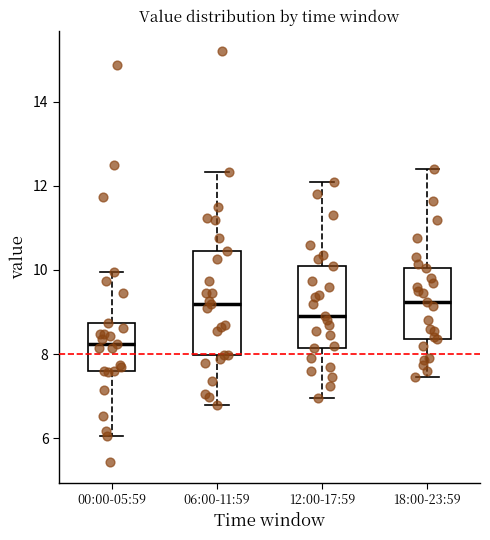

Where is the lower edge of the box for 06:00-11:59 on the y-axis? The values are not printed on the chart, so give them approximately, as read against the axis.

8.0